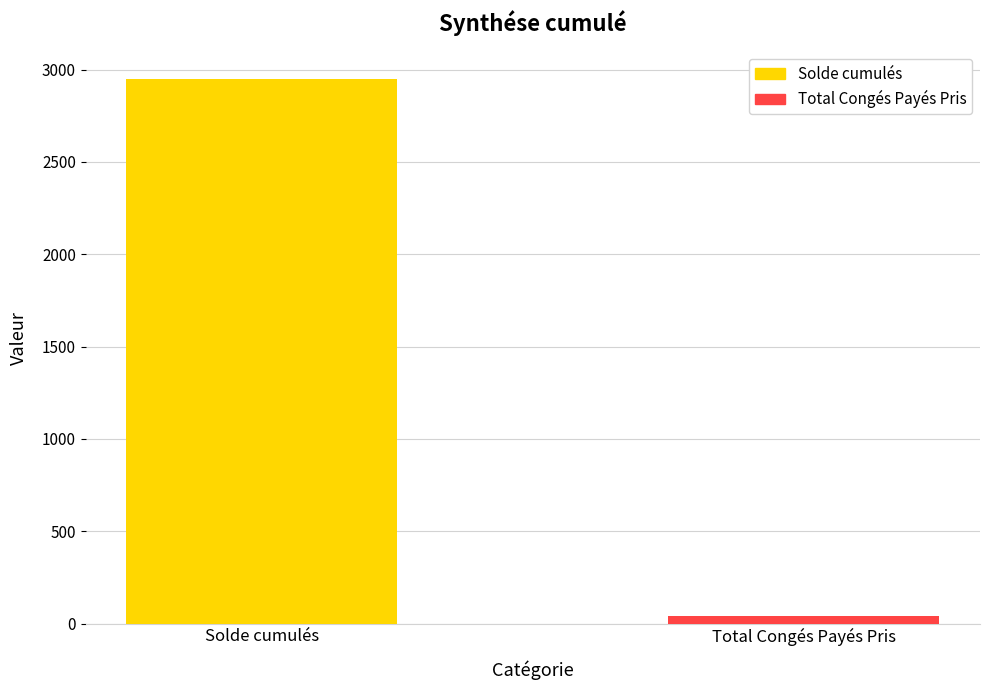

Reading right to left, list all the values displayed in this chart.

Total Congés Payés Pris=41.0	Solde cumulés=2949.2